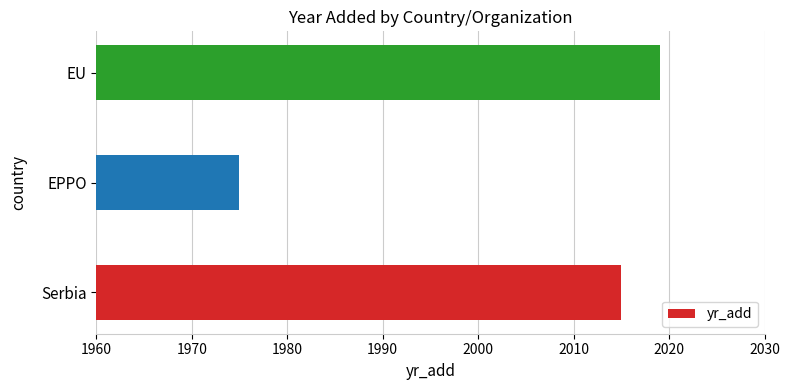

List the labels in order of value, smallest first.

EPPO, Serbia, EU